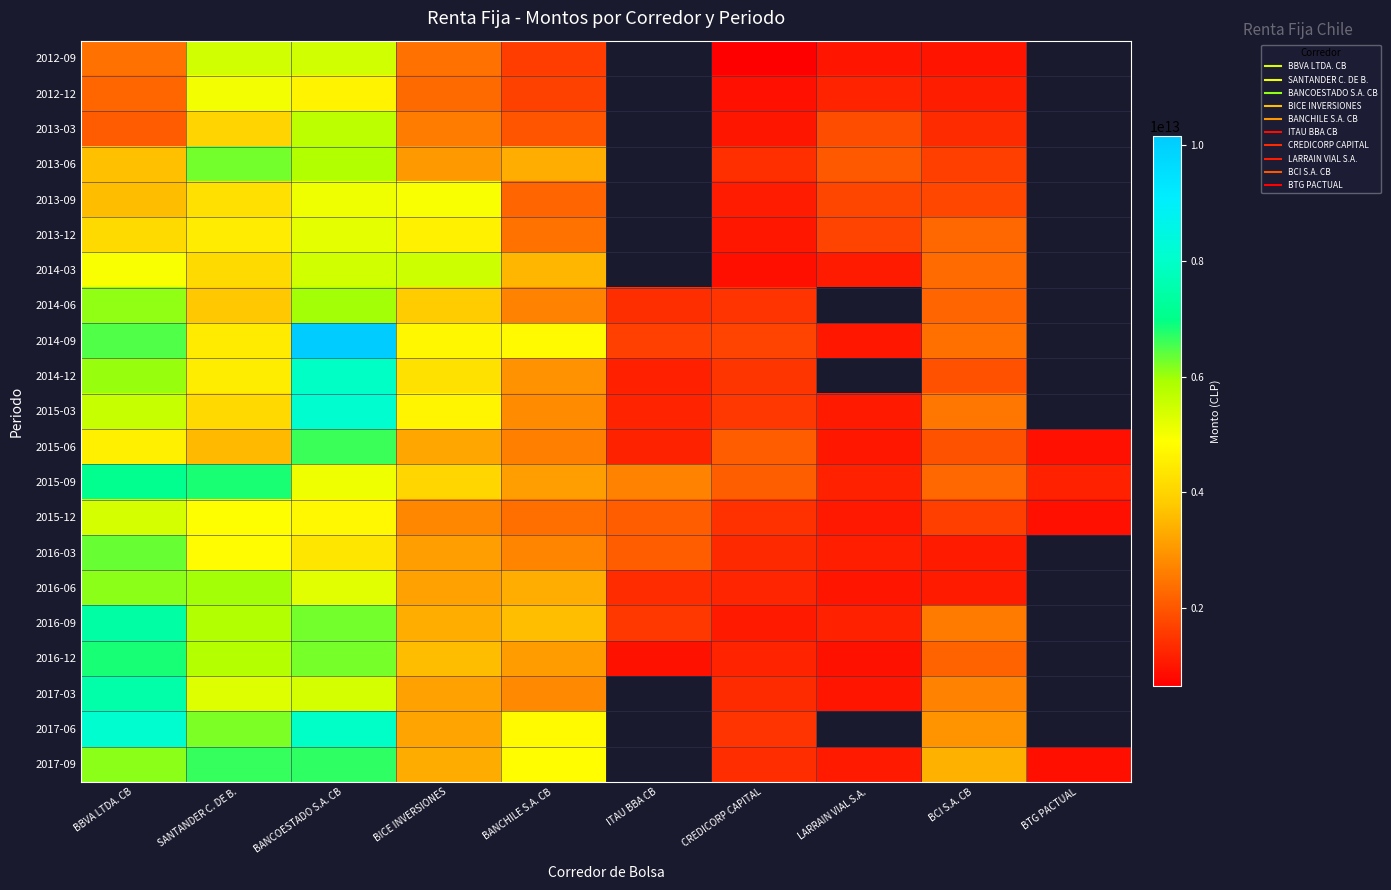

What is the maximum value shown in the chart?

10153684017153.0